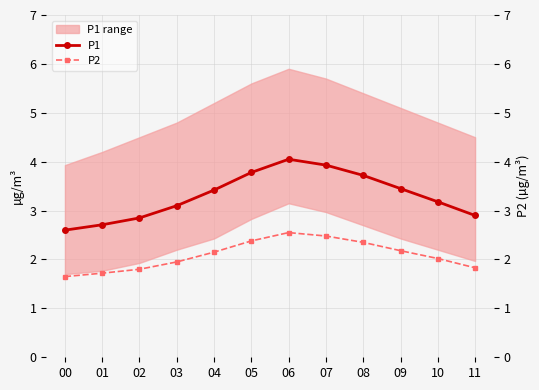

What is the value of the P1 point at the 12th from the left?

2.9